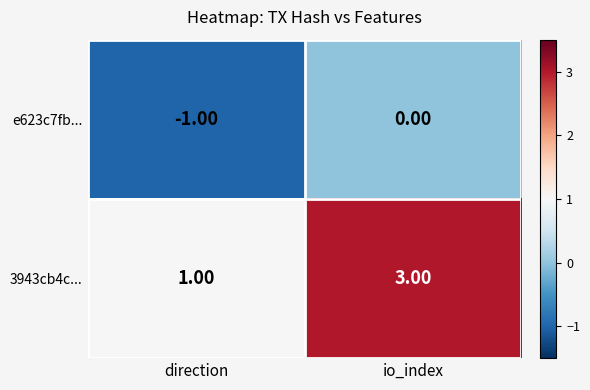

What is the sum of the 3943cb4c... values at io_index and direction?

4